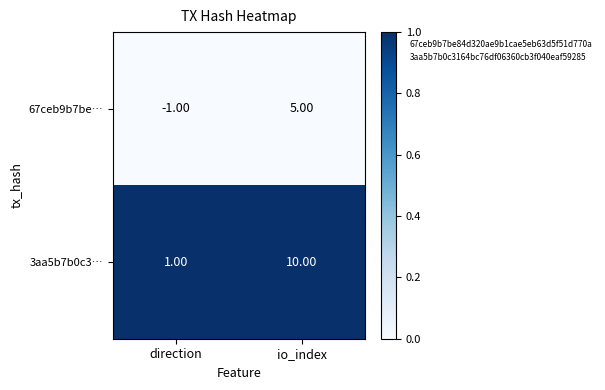

At which category is the sum across all series the highest?

io_index